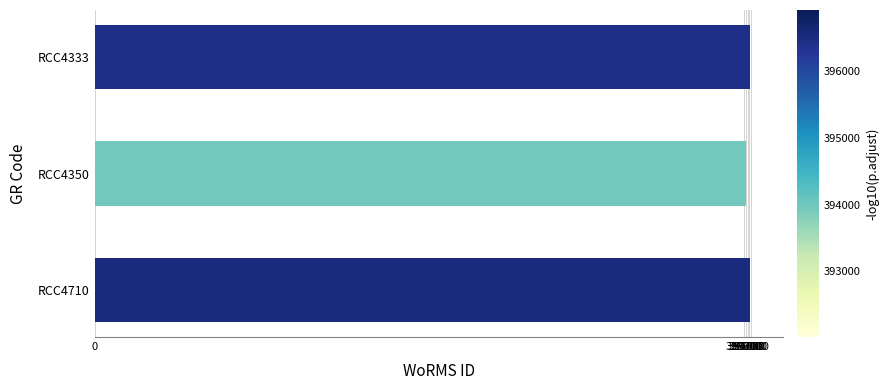

The value at RCC4710 is 396518. True or false?

True